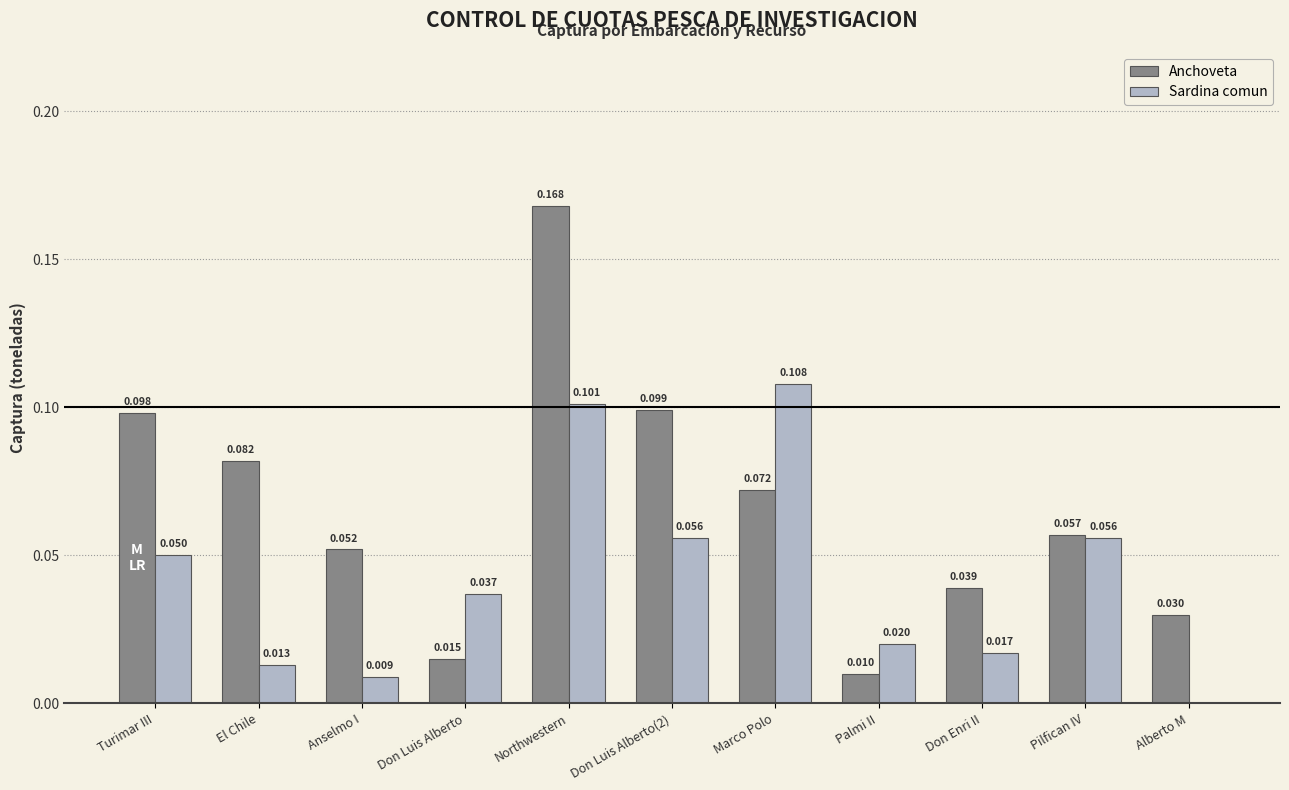

At which label is Sardina comun closest to 0?

Alberto M